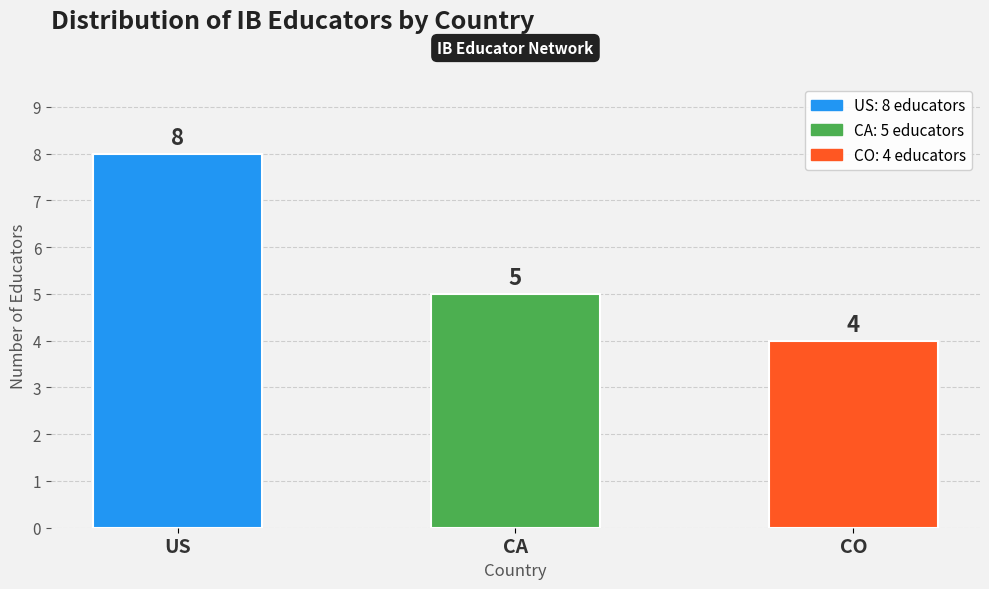

What value does the data have at CA?

5